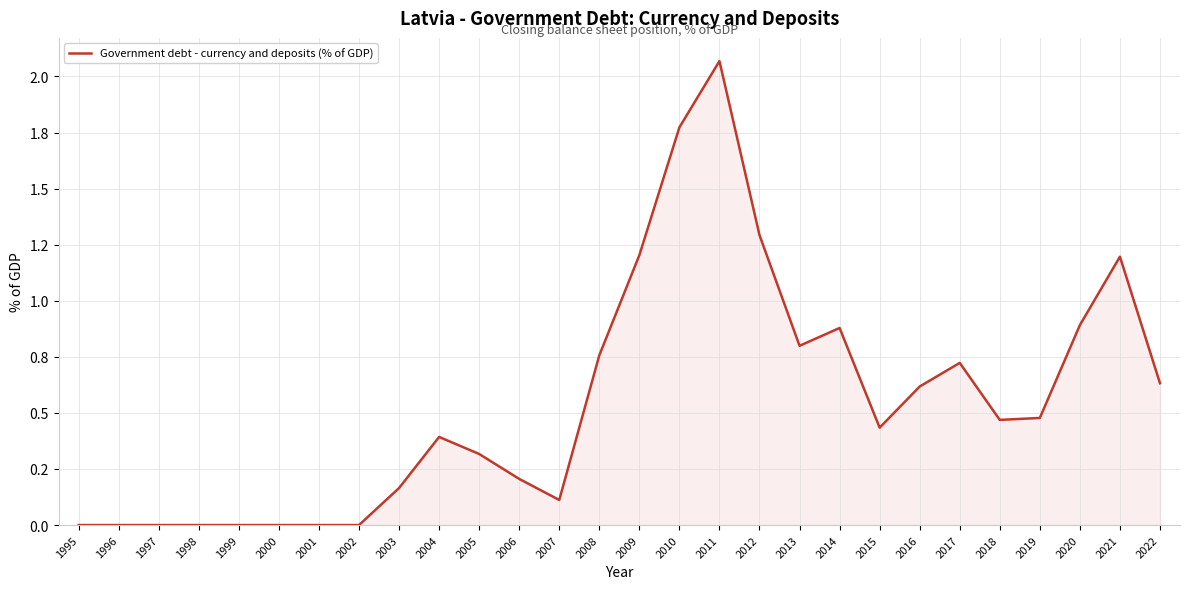

What is the value of the 17th point from the left?

2.1